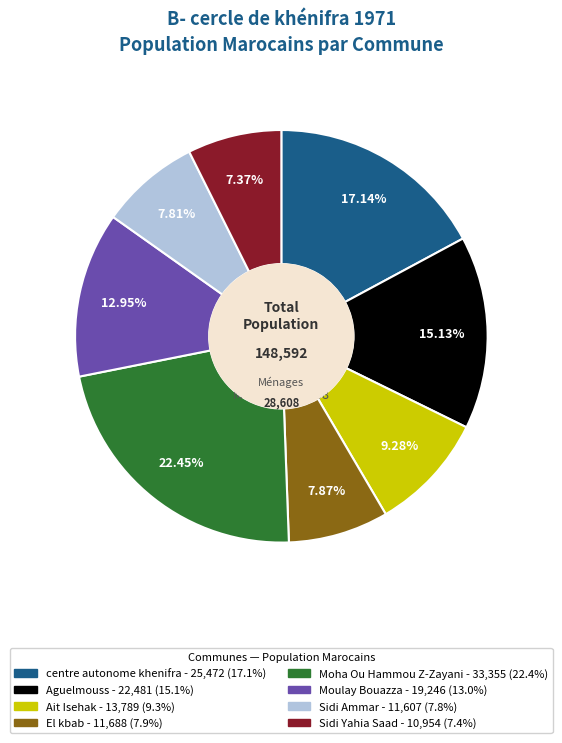

True or false: Aguelmouss accounts for 29% of the total.

False